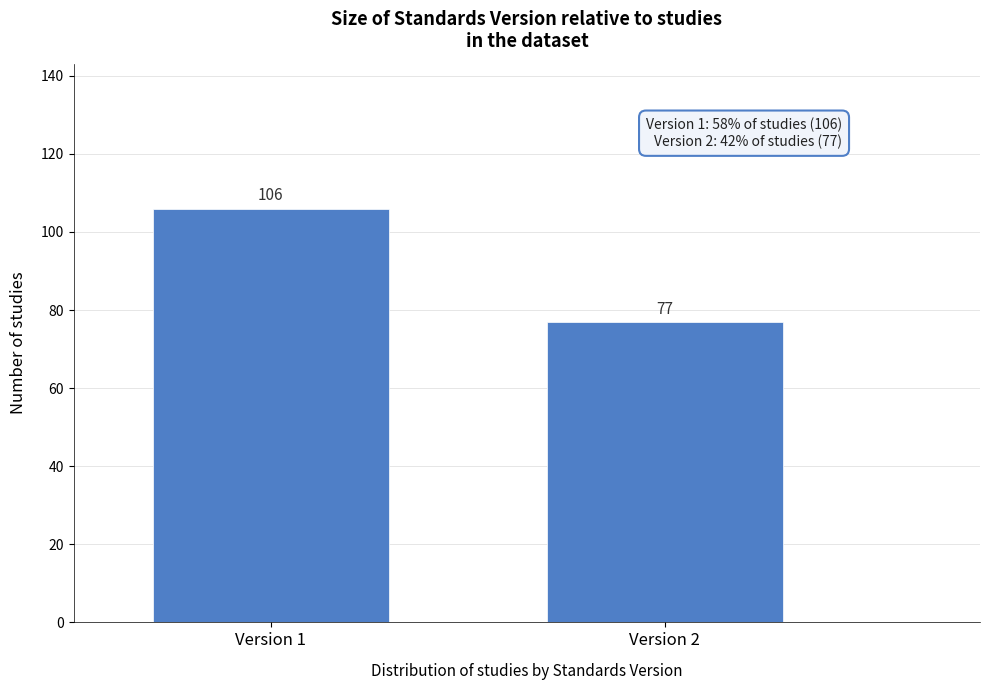

Reading right to left, list all the values displayed in this chart.

Version 2=77	Version 1=106